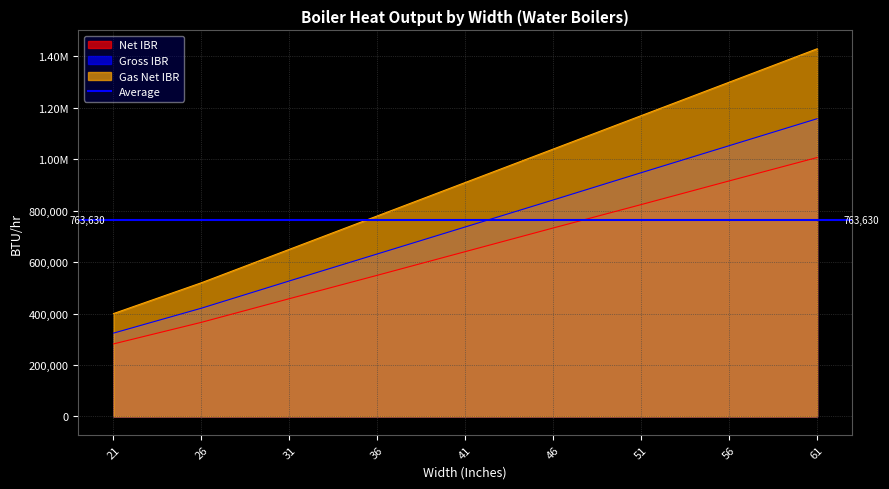

What is the difference between the maximum and minimum values in the Net IBR series?

725000